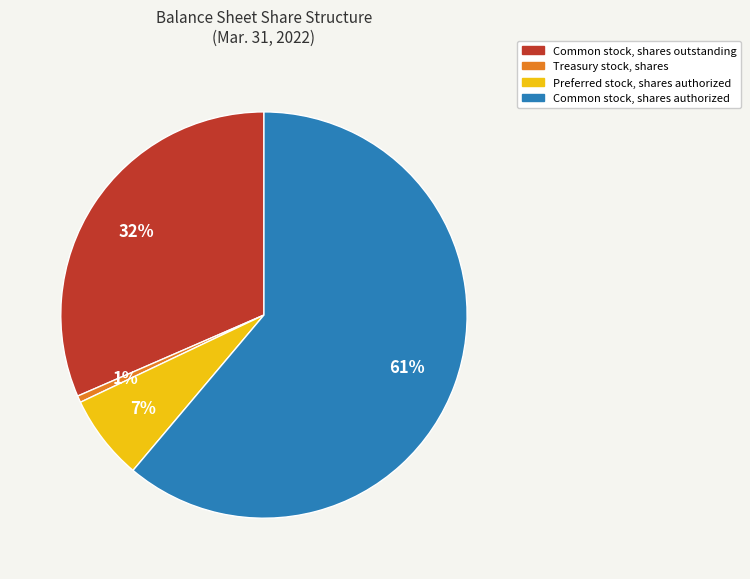

To the nearest percent, what is the difference between the Treasury stock, shares and Preferred stock, shares authorized slice percentages?

6%